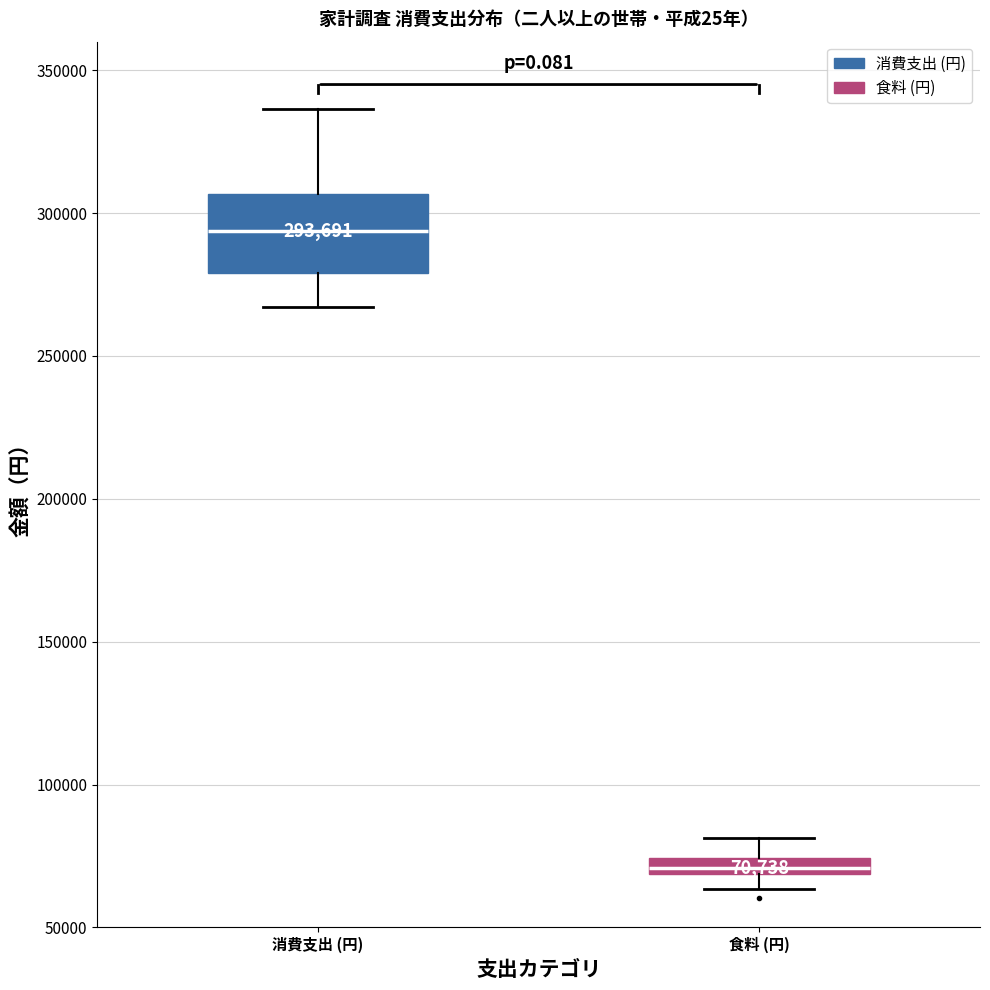

Which box is the tallest, from its lower edge to its upper edge?

消費支出 (円)